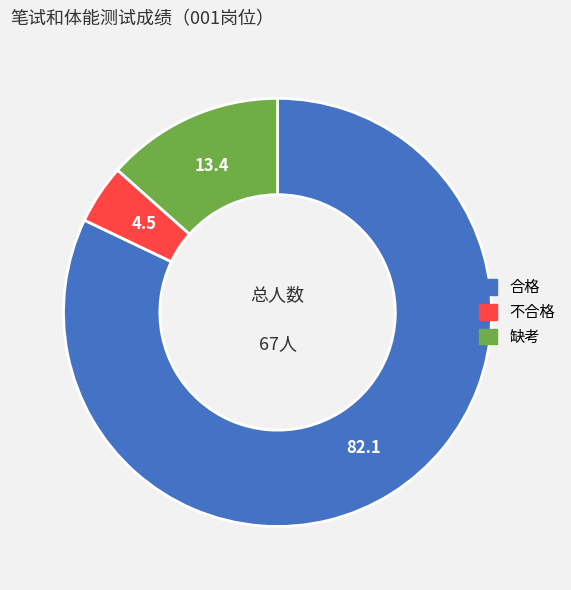

Which slice is the largest?

合格